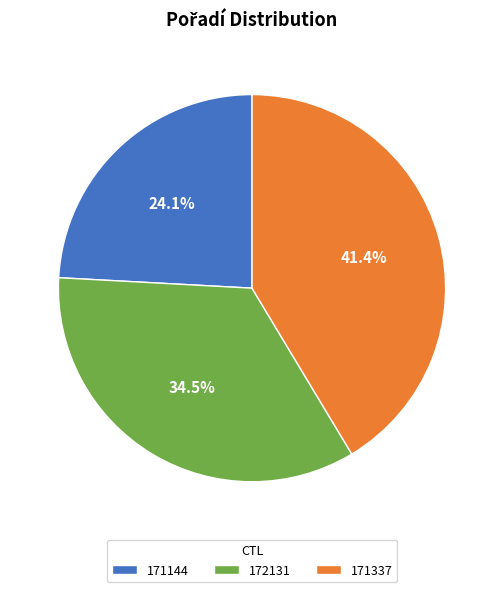

How many slices are in this pie chart?

3